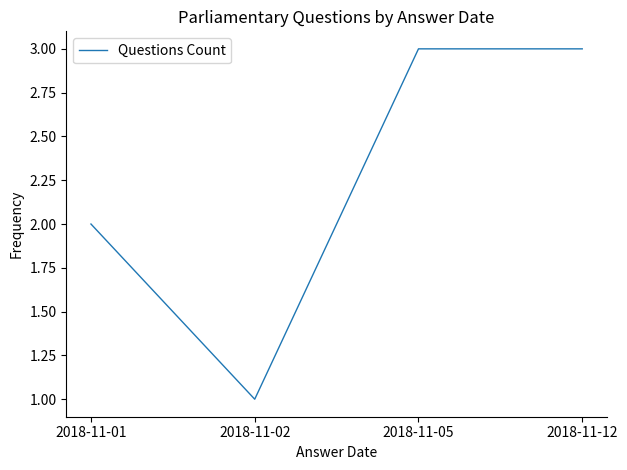

What is the sum of all values?

9